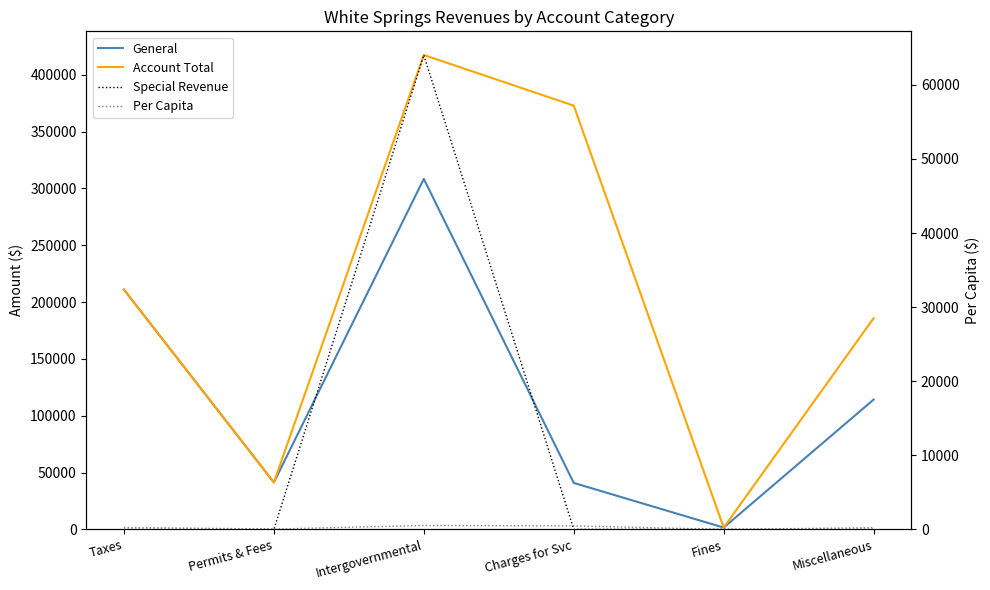

What is the difference between the maximum and second lowest values in the Account Total series?

376069.0